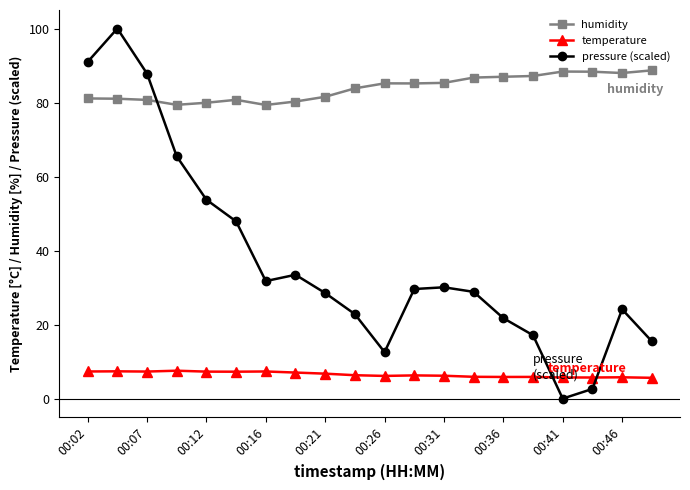

Which series has the largest range (max minus min)?

pressure (scaled)